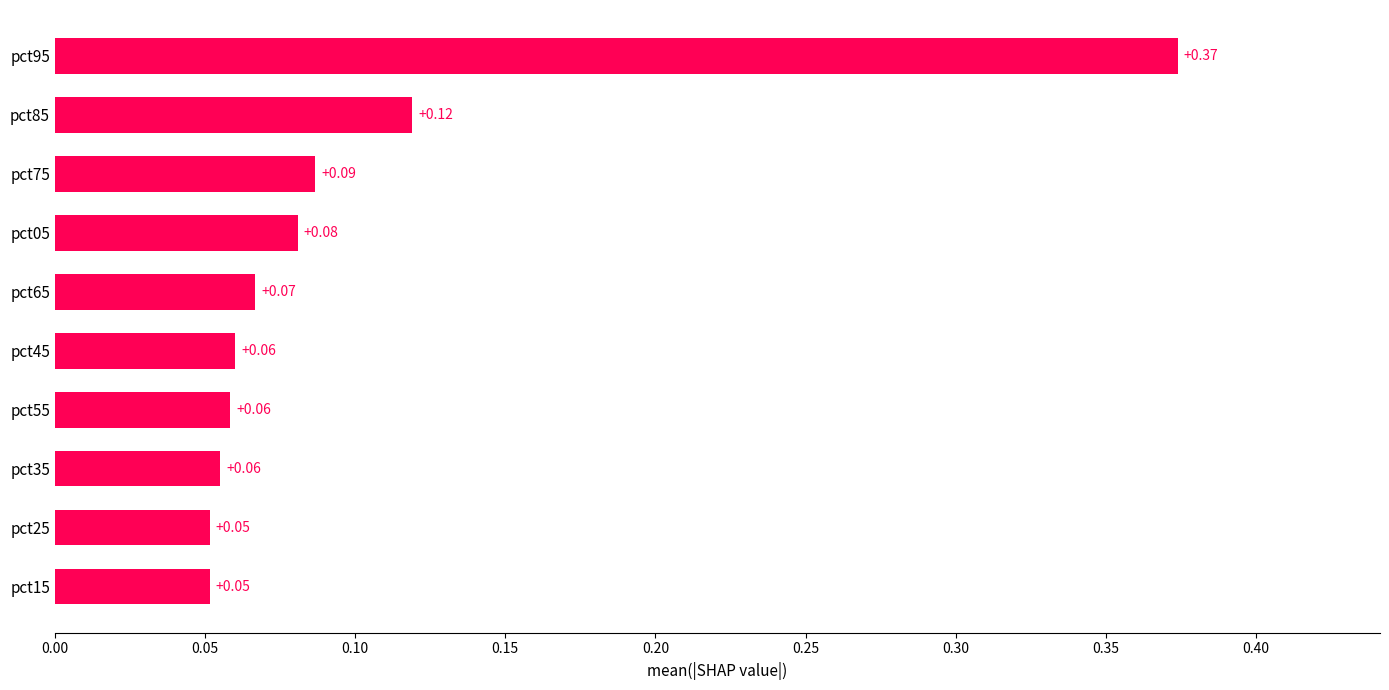

What is the difference between the maximum and minimum values?

0.3